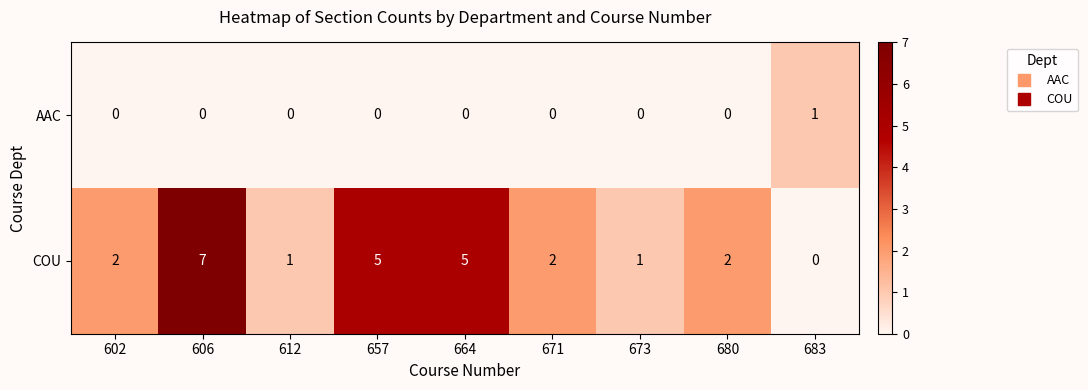

Rank the series by their maximum value, from highest to lowest.

COU, AAC